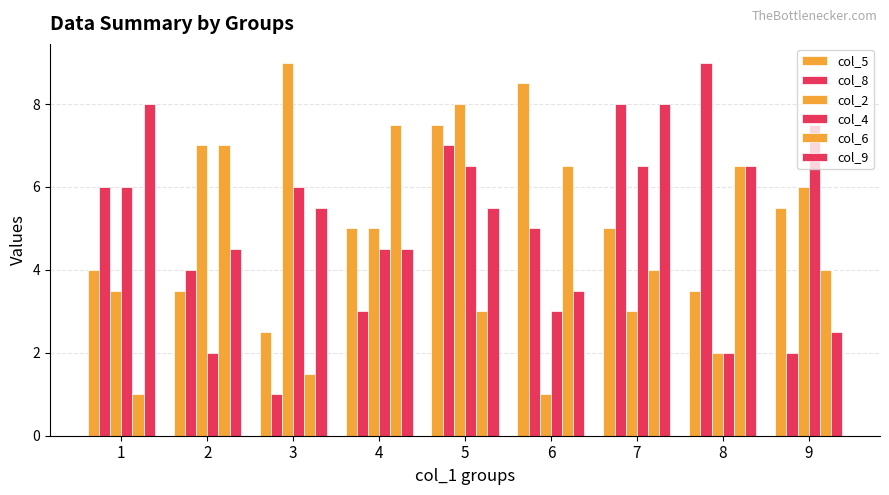

Reading left to right, transcribe all the data shown in this chart.

col_5: 1=4.0	2=3.5	3=2.5	4=5.0	5=7.5	6=8.5	7=5.0	8=3.5	9=5.5
col_8: 1=6.0	2=4.0	3=1.0	4=3.0	5=7.0	6=5.0	7=8.0	8=9.0	9=2.0
col_2: 1=3.5	2=7.0	3=9.0	4=5.0	5=8.0	6=1.0	7=3.0	8=2.0	9=6.0
col_4: 1=6.0	2=2.0	3=6.0	4=4.5	5=6.5	6=3.0	7=6.5	8=2.0	9=7.5
col_6: 1=1.0	2=7.0	3=1.5	4=7.5	5=3.0	6=6.5	7=4.0	8=6.5	9=4.0
col_9: 1=8.0	2=4.5	3=5.5	4=4.5	5=5.5	6=3.5	7=8.0	8=6.5	9=2.5